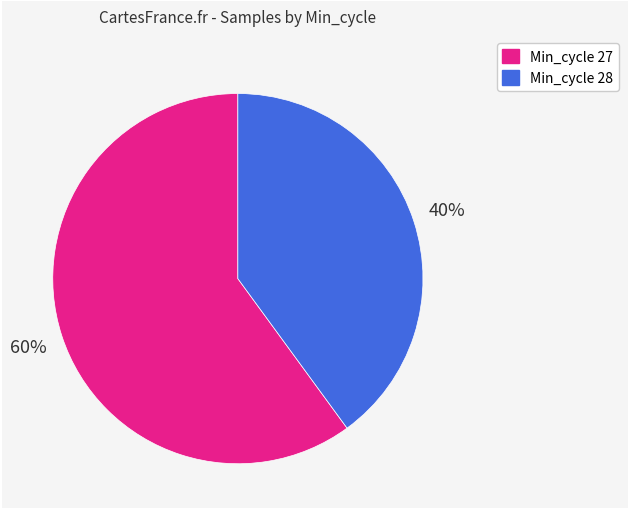

To the nearest percent, what is the average slice percentage?

50%